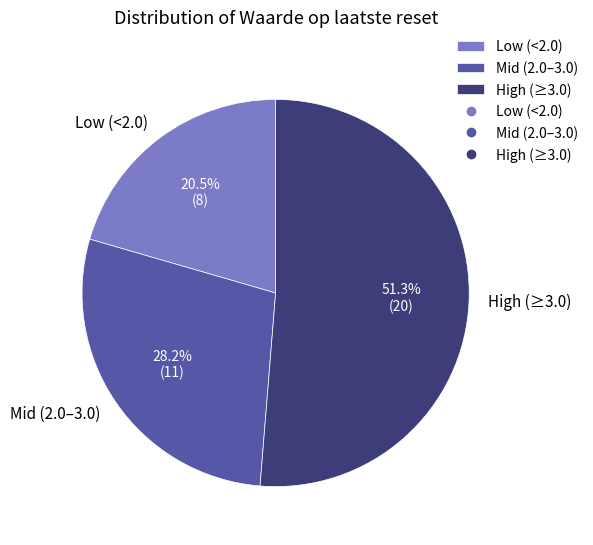

Which category has the biggest portion of the pie?

High (≥3.0)